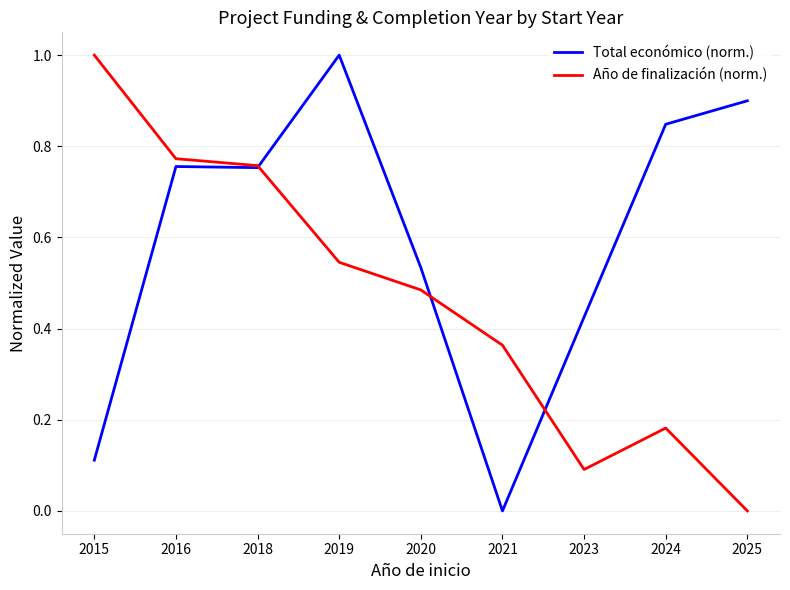

What is the greatest value displayed?

1.0